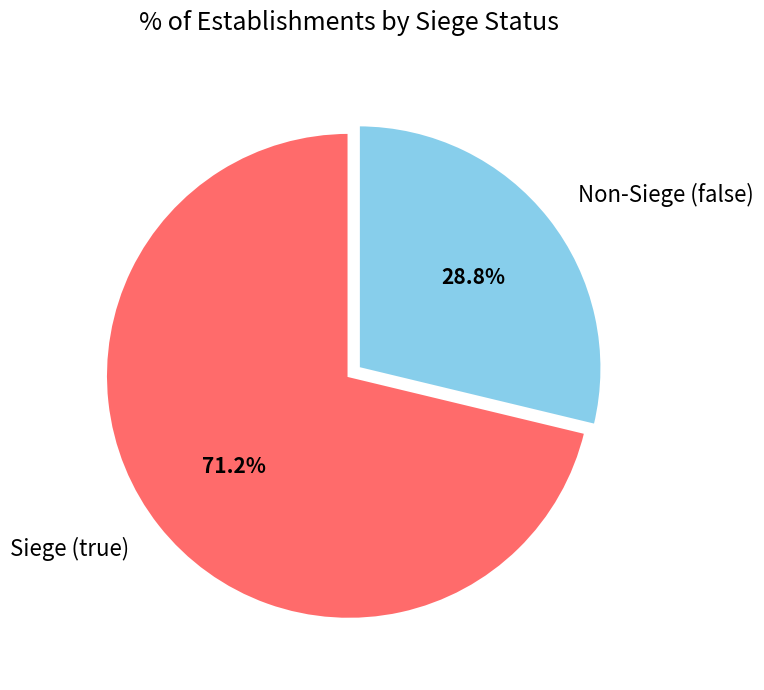

What is the smallest slice in the pie chart?

Non-Siege (false)